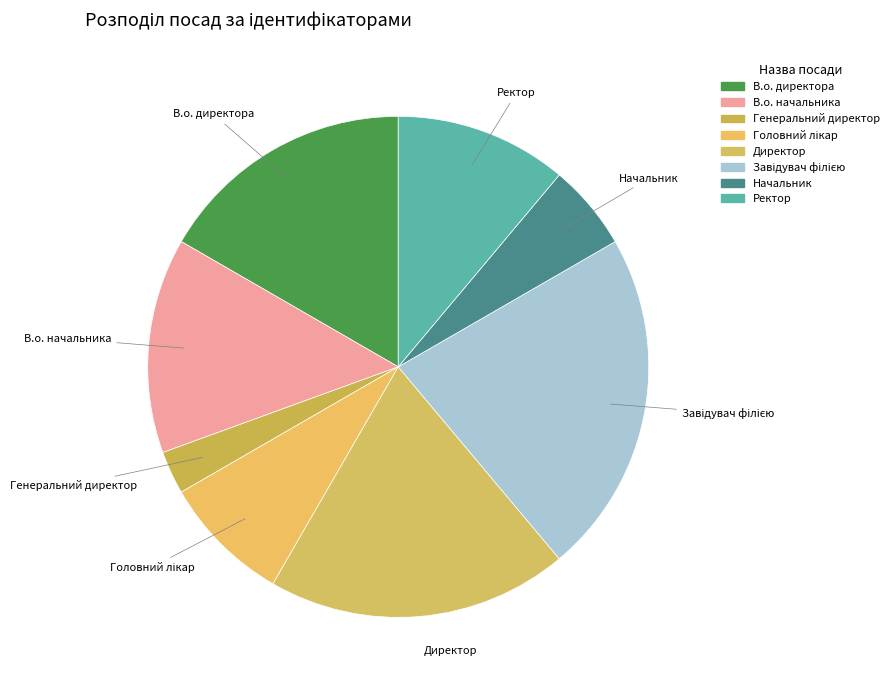

Which category has the smallest portion of the pie?

Генеральний директор